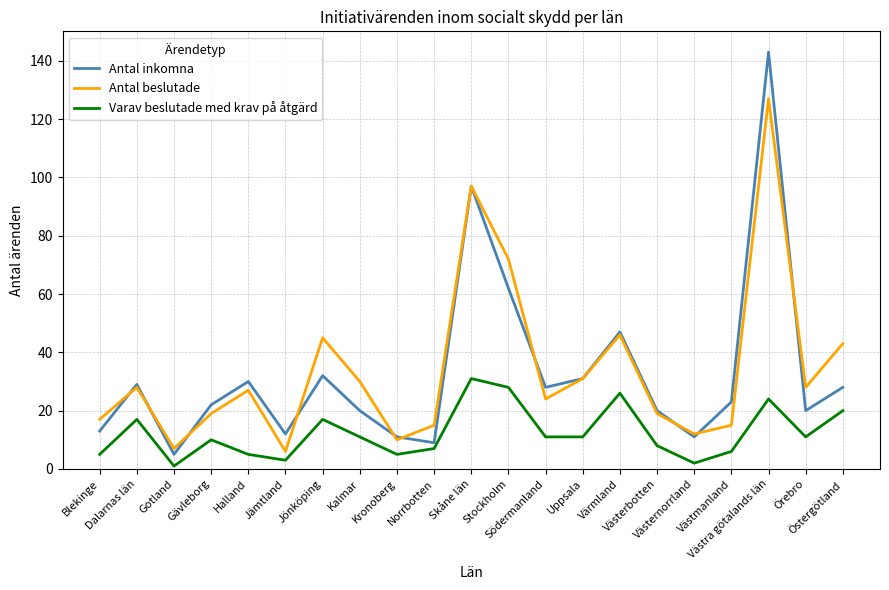

Reading right to left, list all the values displayed in this chart.

Antal inkomna: Östergötland=28	Örebro=20	Västra götalands län=143	Västmanland=23	Västernorrland=11	Västerbotten=20	Värmland=47	Uppsala=31	Södermanland=28	Stockholm=62	Skåne län=97	Norrbotten=9	Kronoberg=11	Kalmar=20	Jönköping=32	Jämtland=12	Halland=30	Gävleborg=22	Gotland=5	Dalarnas län=29	Blekinge=13
Antal beslutade: Östergötland=43	Örebro=28	Västra götalands län=127	Västmanland=15	Västernorrland=12	Västerbotten=19	Värmland=46	Uppsala=31	Södermanland=24	Stockholm=72	Skåne län=97	Norrbotten=15	Kronoberg=10	Kalmar=30	Jönköping=45	Jämtland=6	Halland=27	Gävleborg=19	Gotland=7	Dalarnas län=28	Blekinge=17
Varav beslutade med krav på åtgärd: Östergötland=20	Örebro=11	Västra götalands län=24	Västmanland=6	Västernorrland=2	Västerbotten=8	Värmland=26	Uppsala=11	Södermanland=11	Stockholm=28	Skåne län=31	Norrbotten=7	Kronoberg=5	Kalmar=11	Jönköping=17	Jämtland=3	Halland=5	Gävleborg=10	Gotland=1	Dalarnas län=17	Blekinge=5